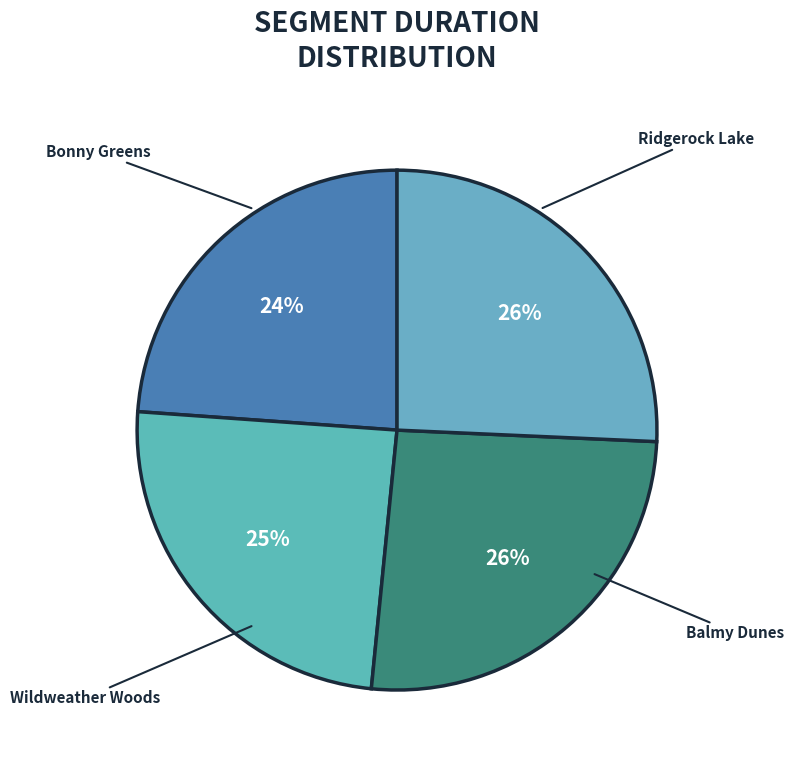

How many segments does this pie chart have?

4